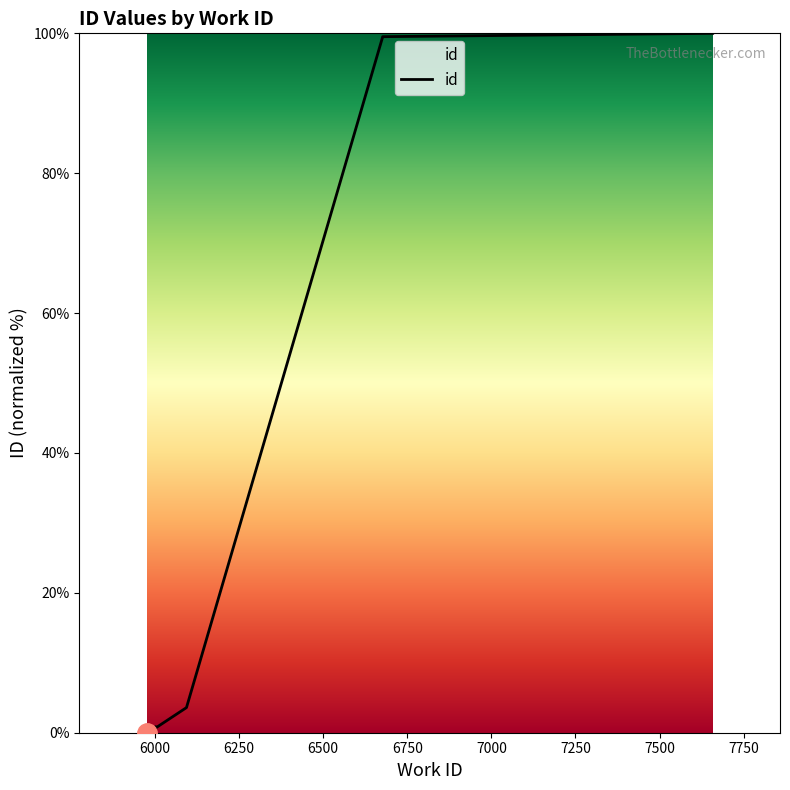

How many distinct data groups are displayed?

1